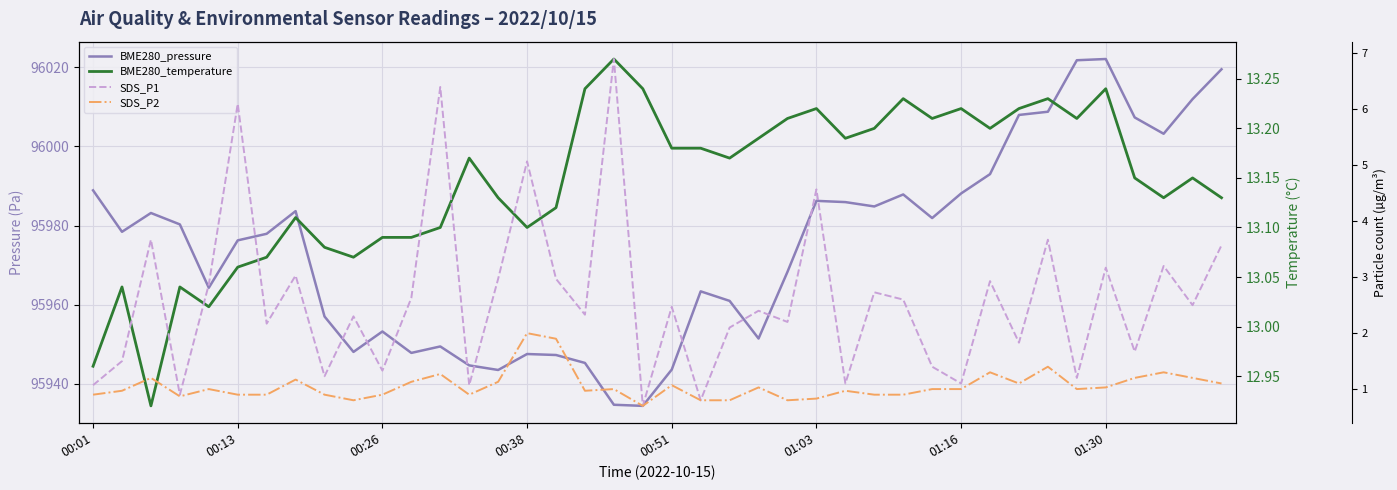

True or false: SDS_P1 has a value of 1.4 at 24.

False